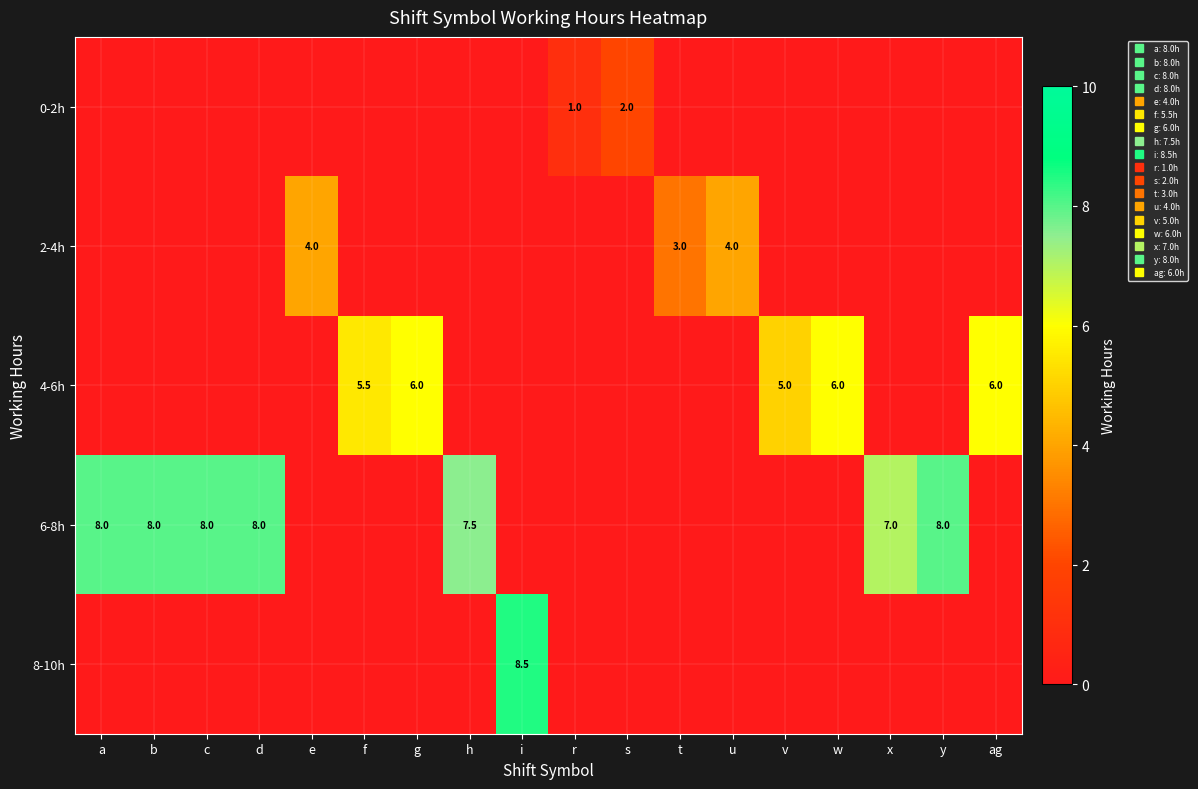

What is the total value across all series at i?

8.5